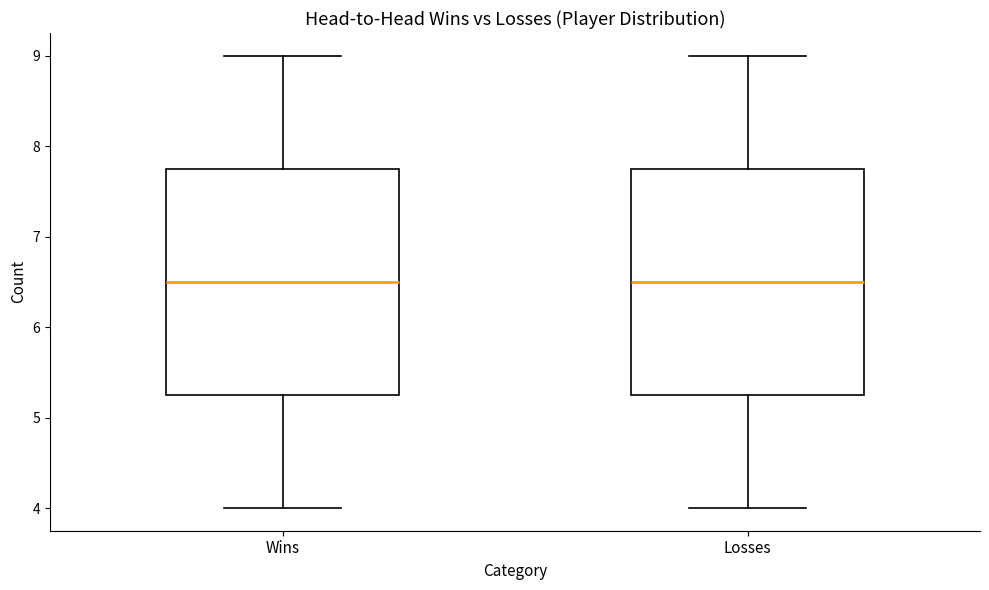

Where is the upper edge of the box for Wins on the y-axis? The values are not printed on the chart, so give them approximately, as read against the axis.

7.8